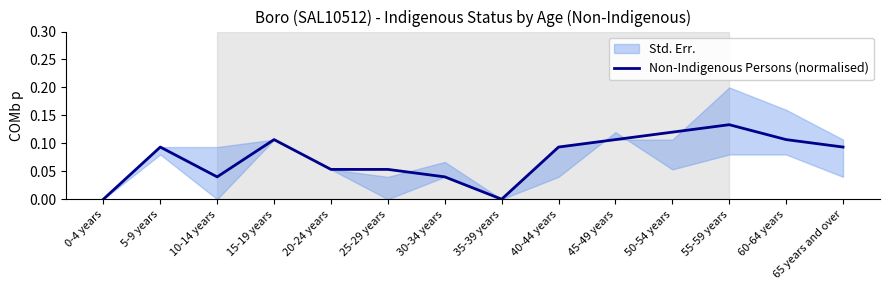

Is it true that the value at 5-9 years is 0.1?

True